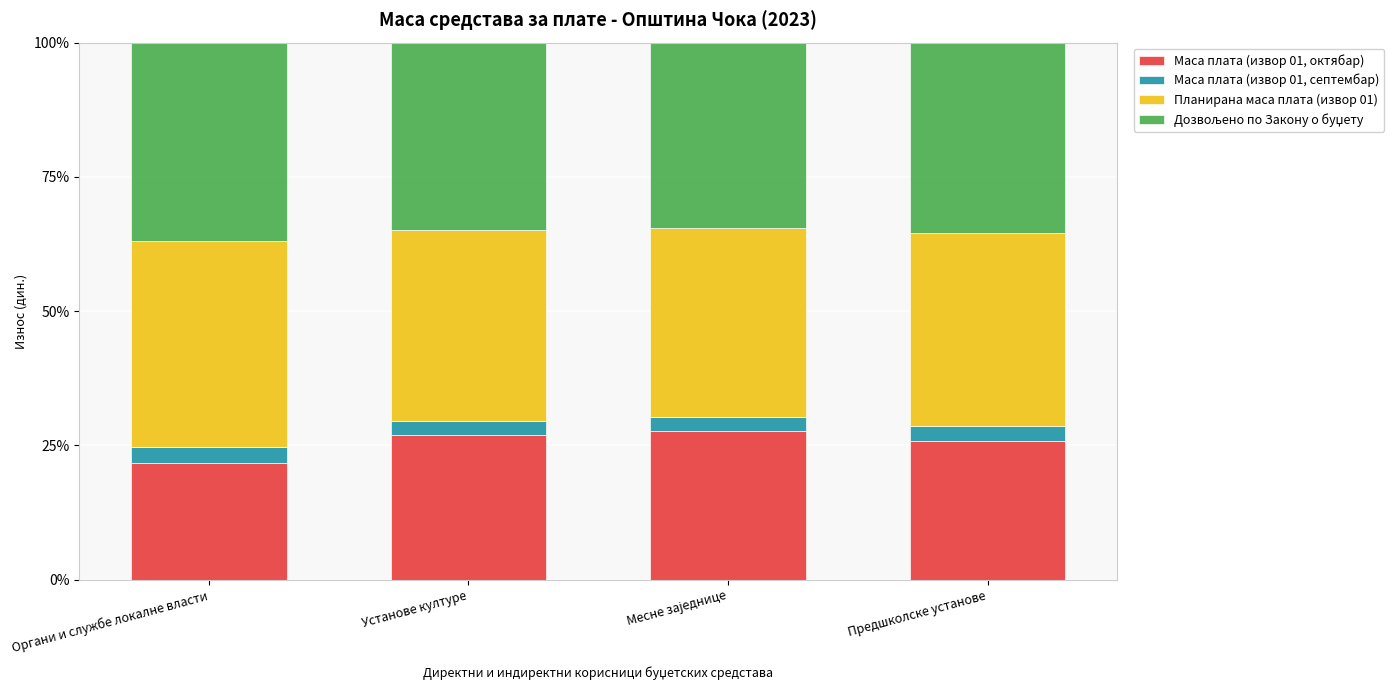

The value of Маса плата (извор 01, октябар) at Органи и службе локалне власти is 21.8. True or false?

True